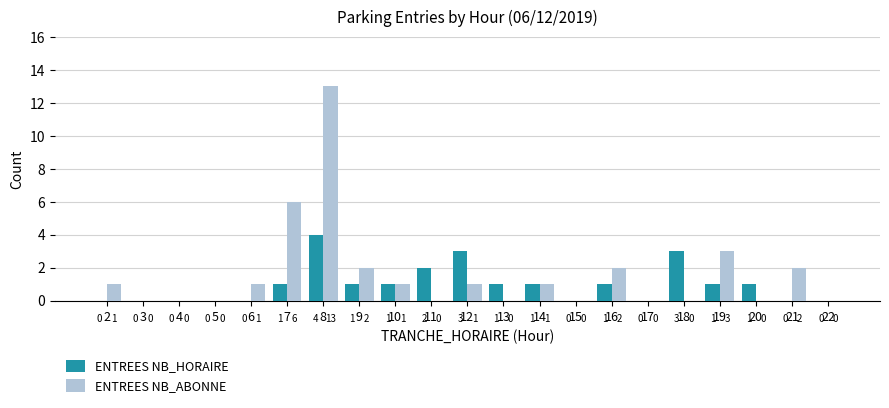

Is the value of ENTREES NB_ABONNE at 13 greater than the value of ENTREES NB_HORAIRE at 13?

No